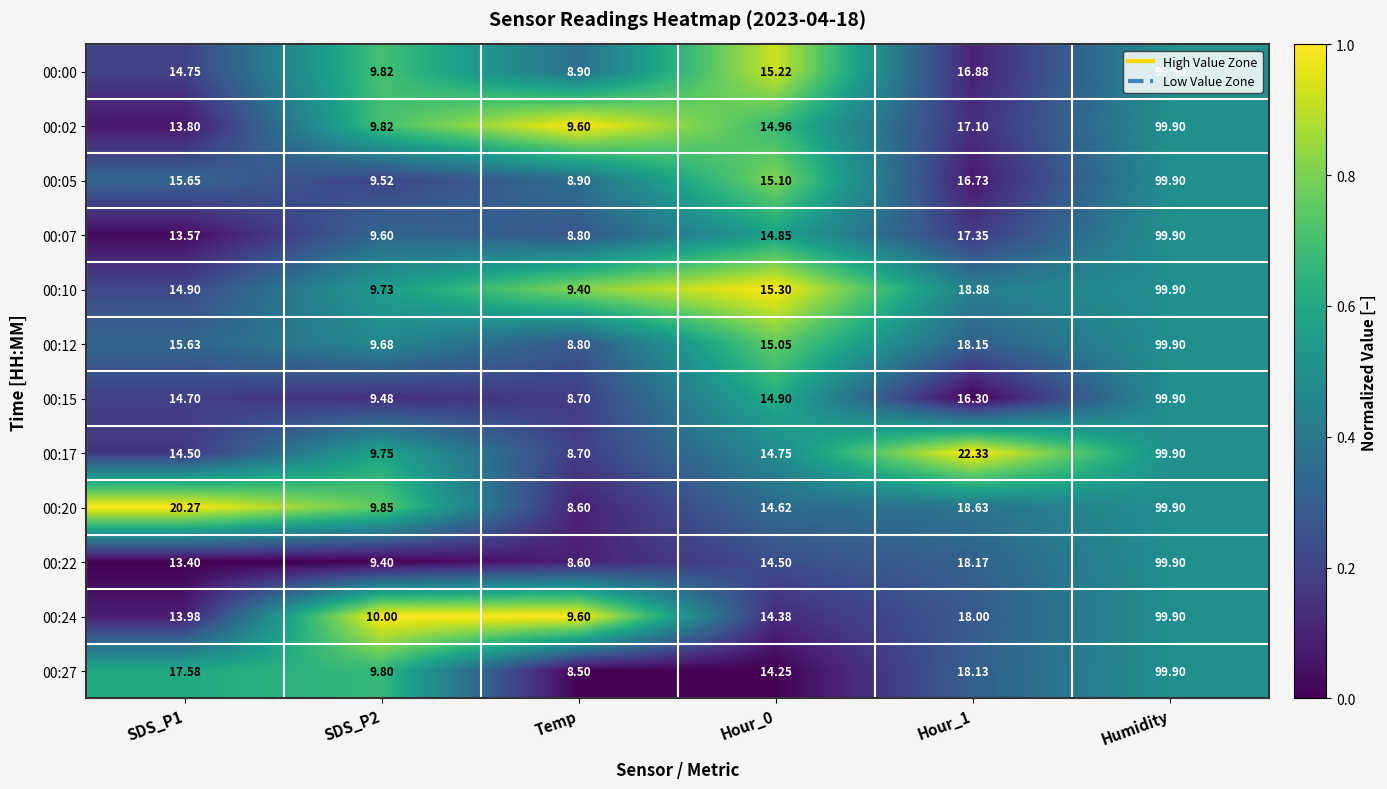

Which category has the lowest value in the 00:20 series?

Temp